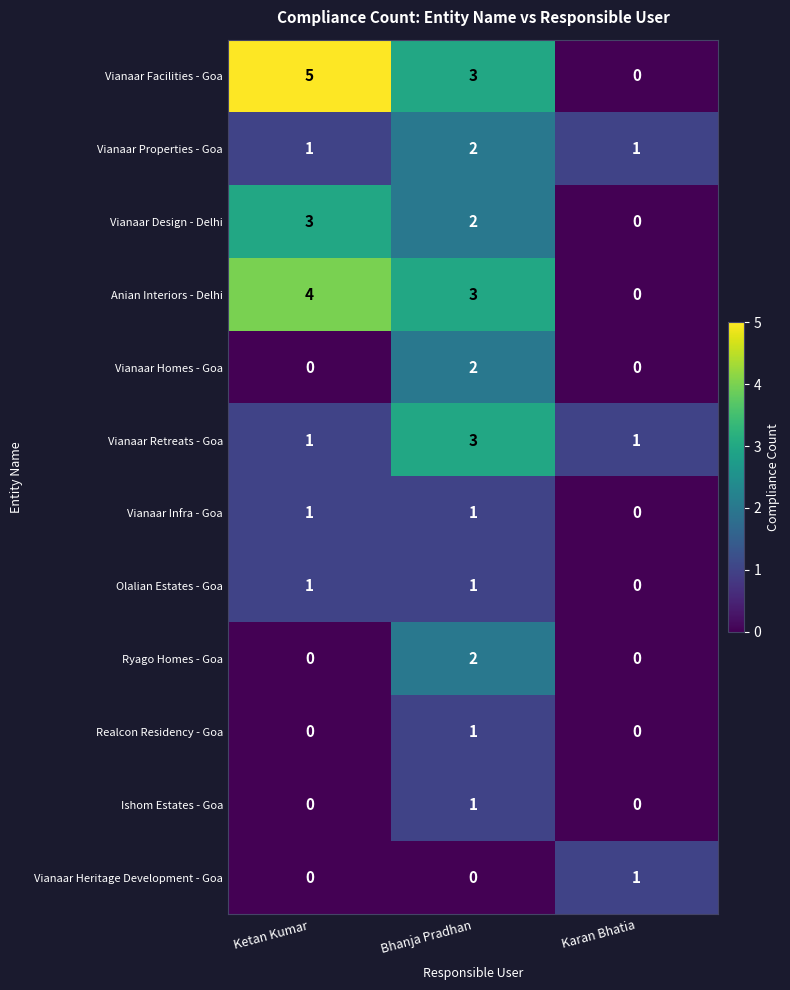

At which category does the chart reach its peak across all series?

Ketan Kumar